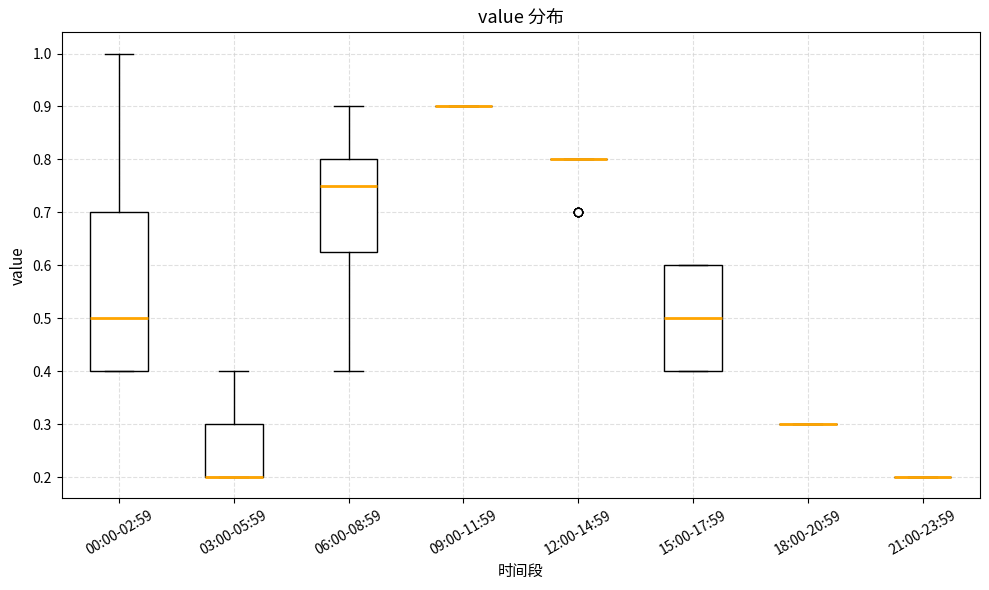

Reading left to right, transcribe this box plot: for each box, give where its median line is, the range the box spans, and where its two whiskers end, as read against the y-axis. The values are not printed on the chart, so give them approximately, as read against the axis.

00:00-02:59: median 0.50, box 0.40 to 0.70, whiskers 0.40 to 1.00
03:00-05:59: median 0.20 (drawn on the box's lower edge), box 0.20 to 0.30, whiskers 0.20 to 0.40
06:00-08:59: median 0.75, box 0.63 to 0.80, whiskers 0.40 to 0.90
09:00-11:59: box collapsed to a line at 0.90, whiskers 0.90 to 0.90
12:00-14:59: box collapsed to a line at 0.80, whiskers 0.80 to 0.80
15:00-17:59: median 0.50, box 0.40 to 0.60, whiskers 0.40 to 0.60
18:00-20:59: box collapsed to a line at 0.30, whiskers 0.30 to 0.30
21:00-23:59: box collapsed to a line at 0.20, whiskers 0.20 to 0.20